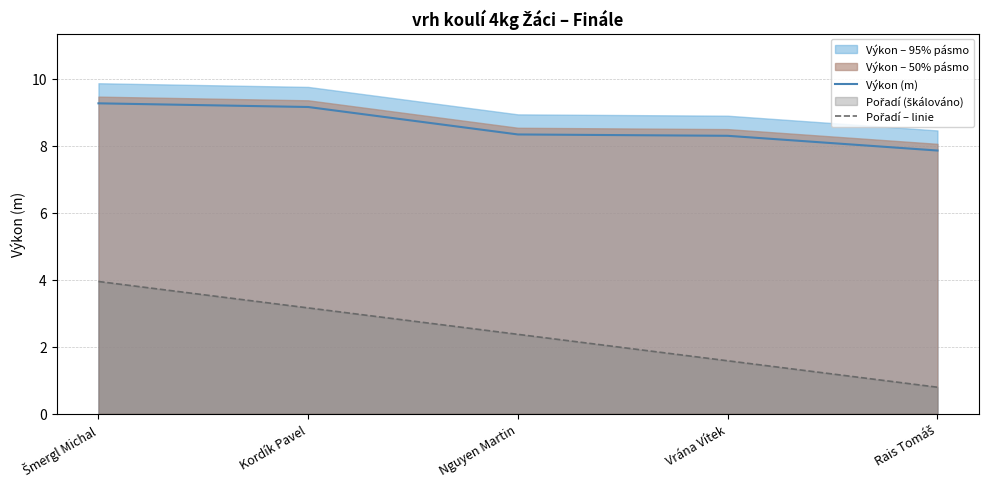

The value of Výkon (m) at Rais Tomáš is 7.9. True or false?

True